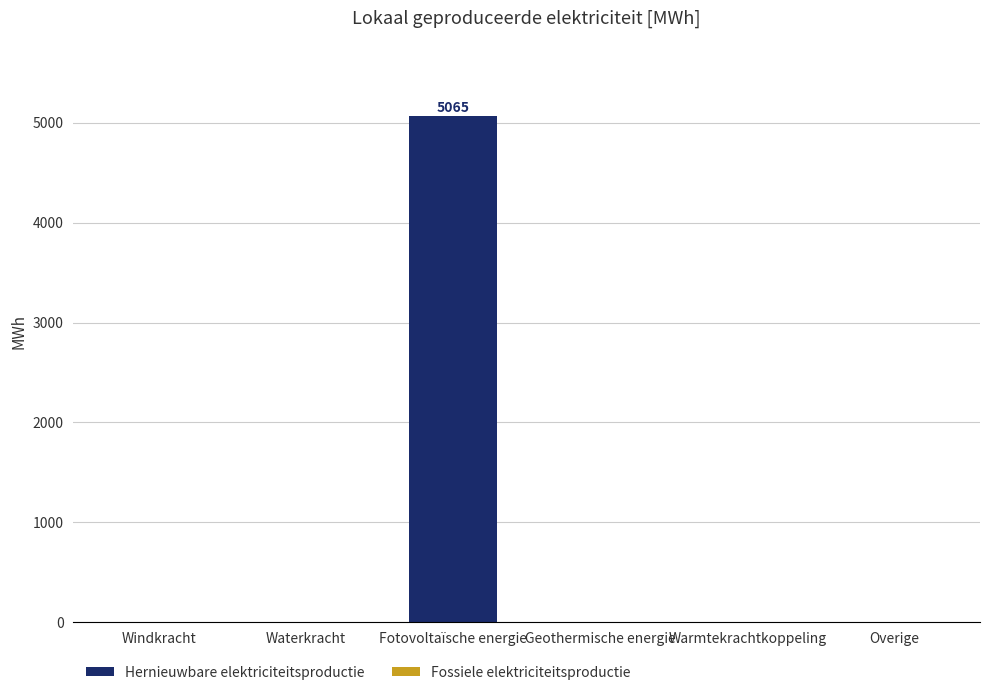

What is the maximum value shown in the chart?

5064.5